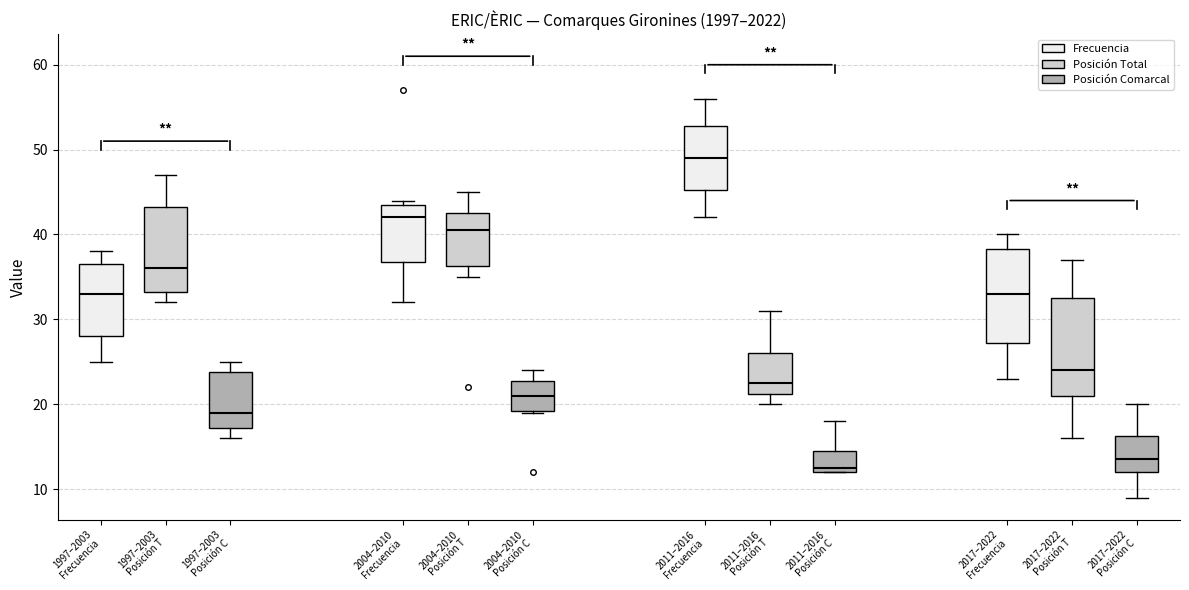

Reading left to right, transcribe this box plot: for each box, give where its median line is, the range the box spans, and where its two whiskers end, as read against the y-axis. The values are not printed on the chart, so give them approximately, as read against the axis.

1997–2003 Frecuencia: median 33, box 28 to 37, whiskers 25 to 38
1997–2003 Posición T: median 36, box 33 to 43, whiskers 32 to 47
1997–2003 Posición C: median 19, box 17 to 24, whiskers 16 to 25
2004–2010 Frecuencia: median 42, box 37 to 44, whiskers 32 to 44 (just above the box's upper edge)
2004–2010 Posición T: median 41, box 36 to 43, whiskers 35 to 45
2004–2010 Posición C: median 21, box 19 to 23, whiskers 19 to 24
2011–2016 Frecuencia: median 49, box 45 to 53, whiskers 42 to 56
2011–2016 Posición T: median 23, box 21 to 26, whiskers 20 to 31
2011–2016 Posición C: median 13, box 12 to 15, whiskers 12 to 18
2017–2022 Frecuencia: median 33, box 27 to 38, whiskers 23 to 40
2017–2022 Posición T: median 24, box 21 to 33, whiskers 16 to 37
2017–2022 Posición C: median 14, box 12 to 16, whiskers 9 to 20